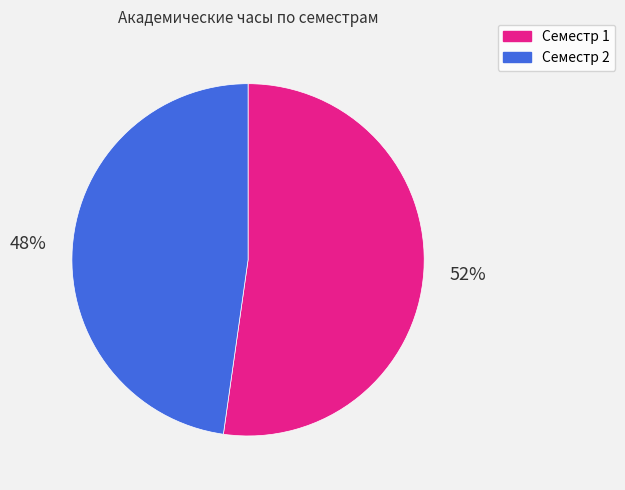

How many slices are in this pie chart?

2